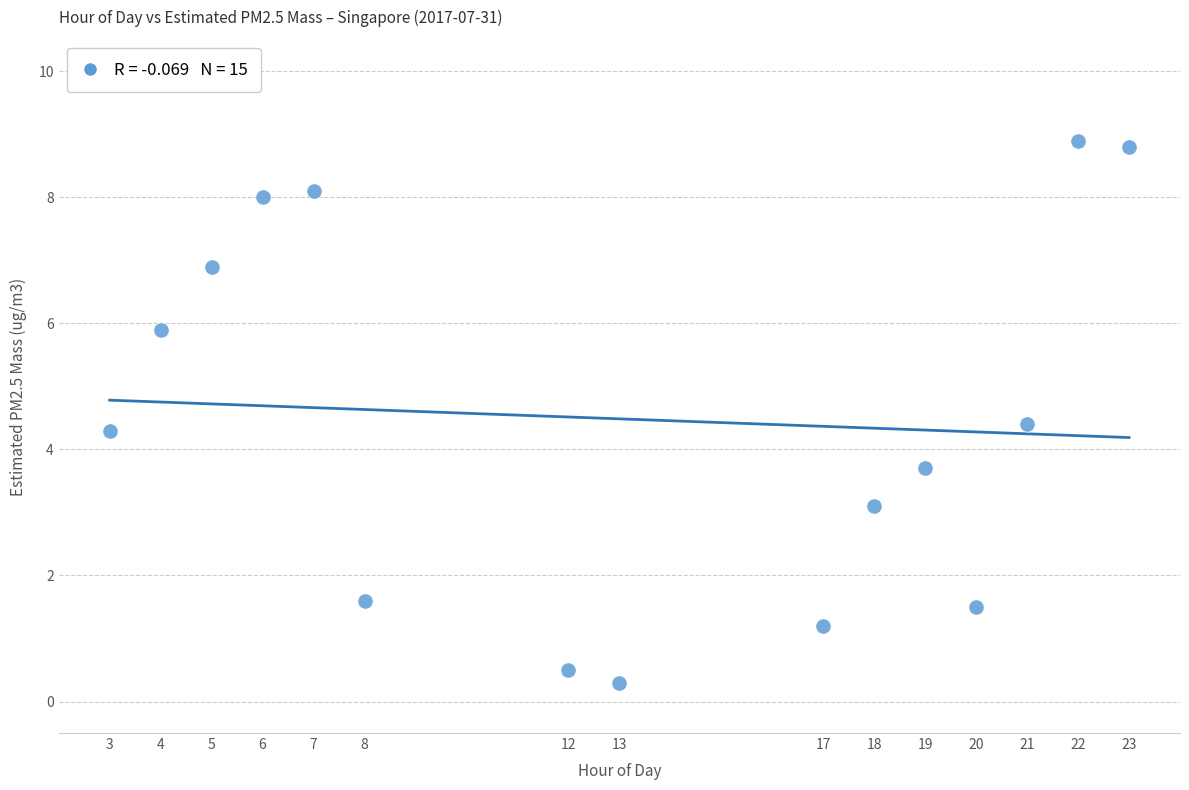

What is the range of X values (max minus min)?

20.0